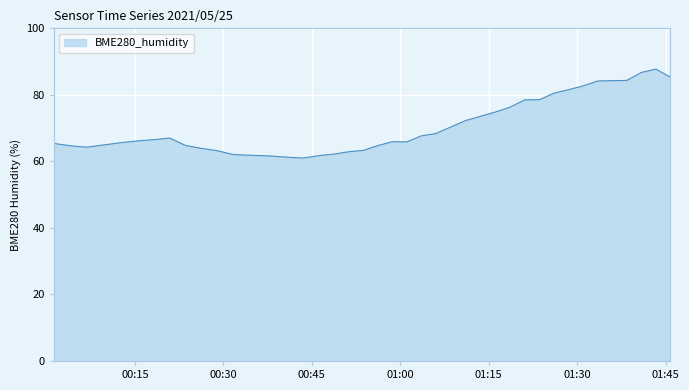

What is the difference between the maximum and minimum values?

26.7